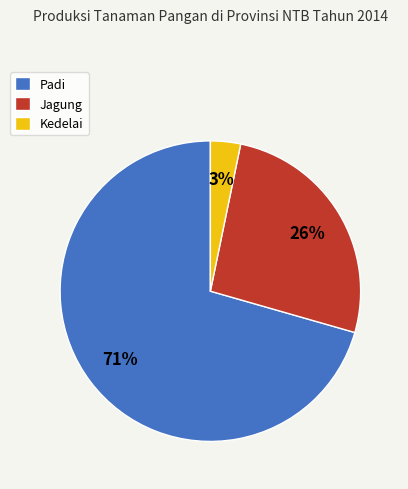

Is it true that Padi is 71% of the pie?

True